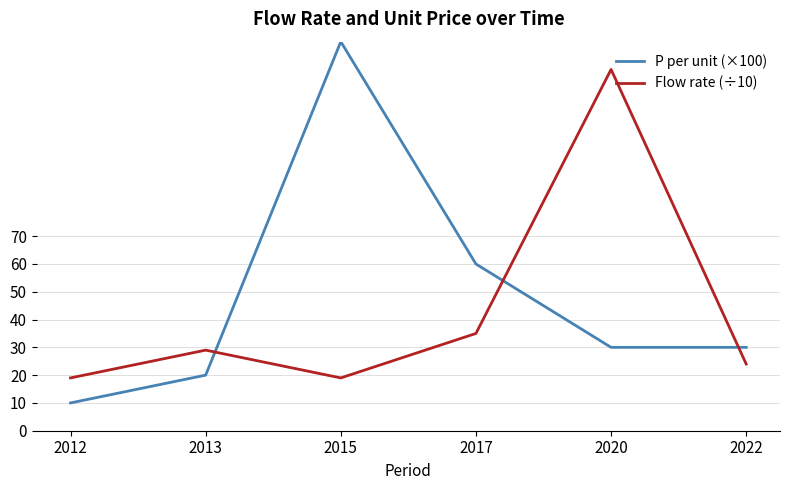

What is the smallest value displayed?

10